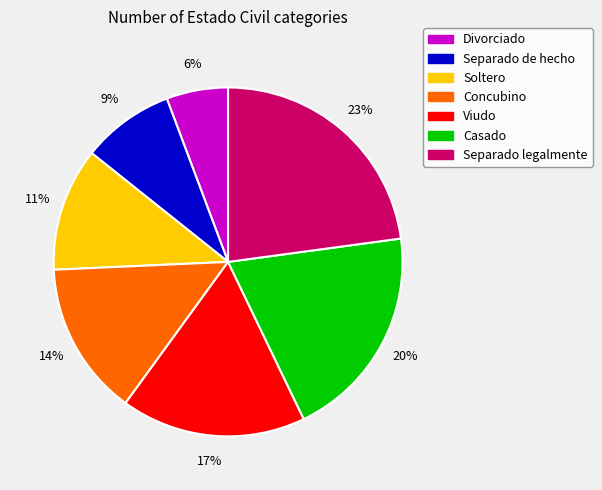

What percentage is the Viudo slice, to the nearest percent?

17%